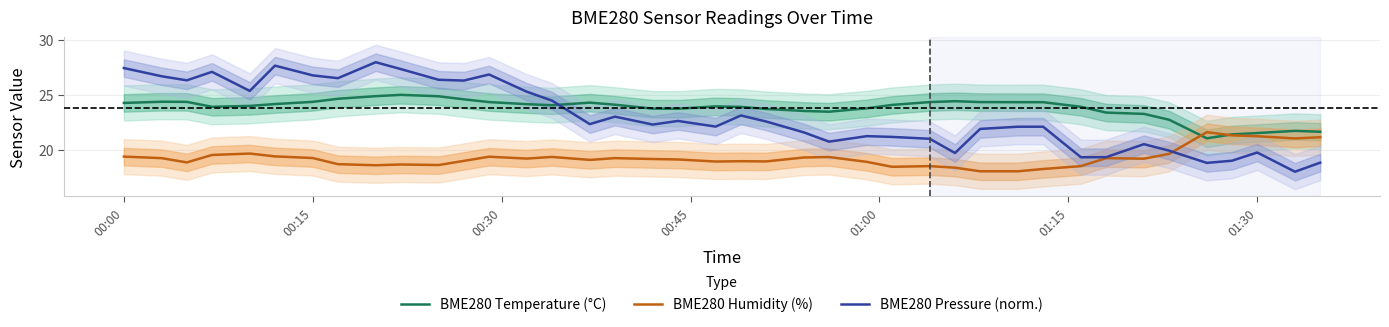

How many times do BME280 Pressure (norm.) and BME280 Temperature (°C) cross each other?

1